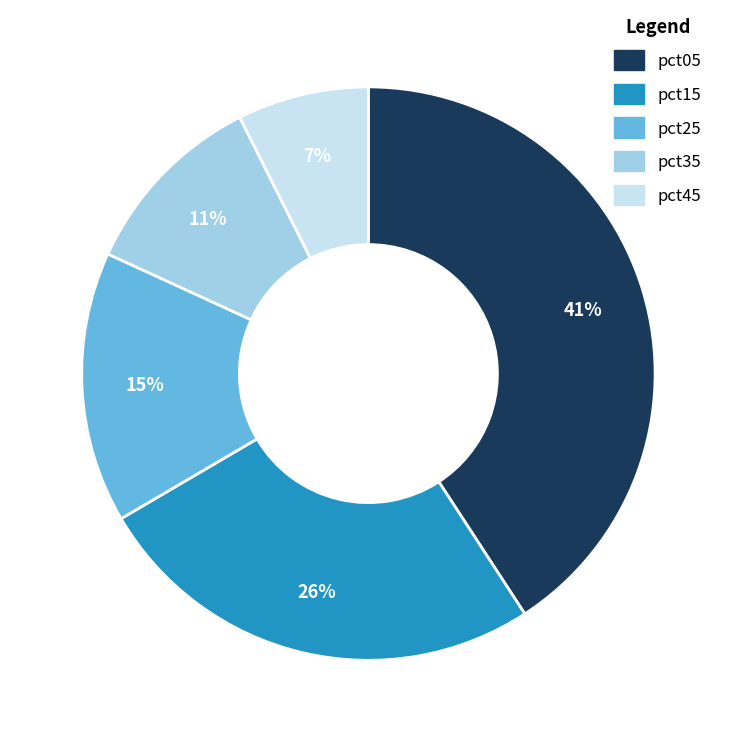

To the nearest percent, what is the average slice percentage?

20%